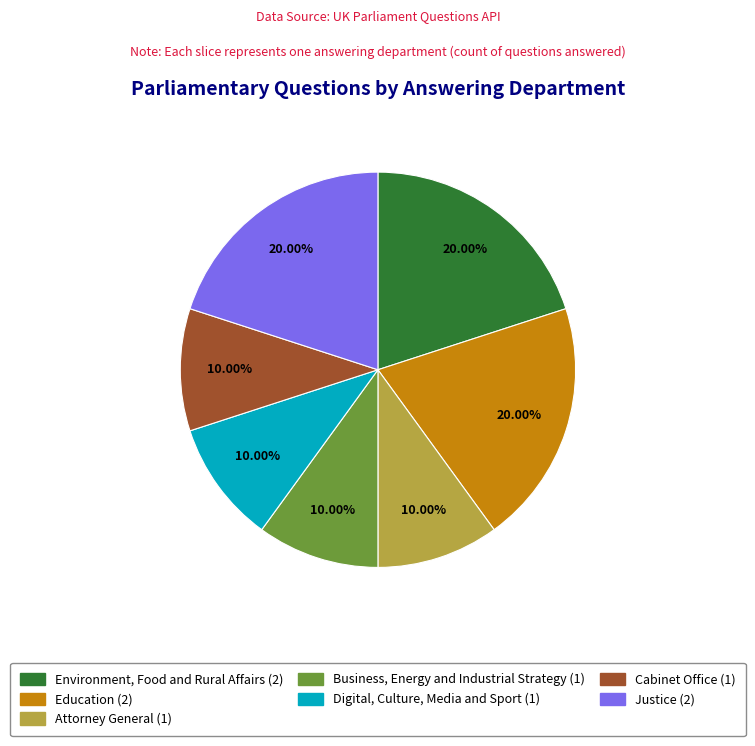

What percentage is the Attorney General slice, to the nearest percent?

10%